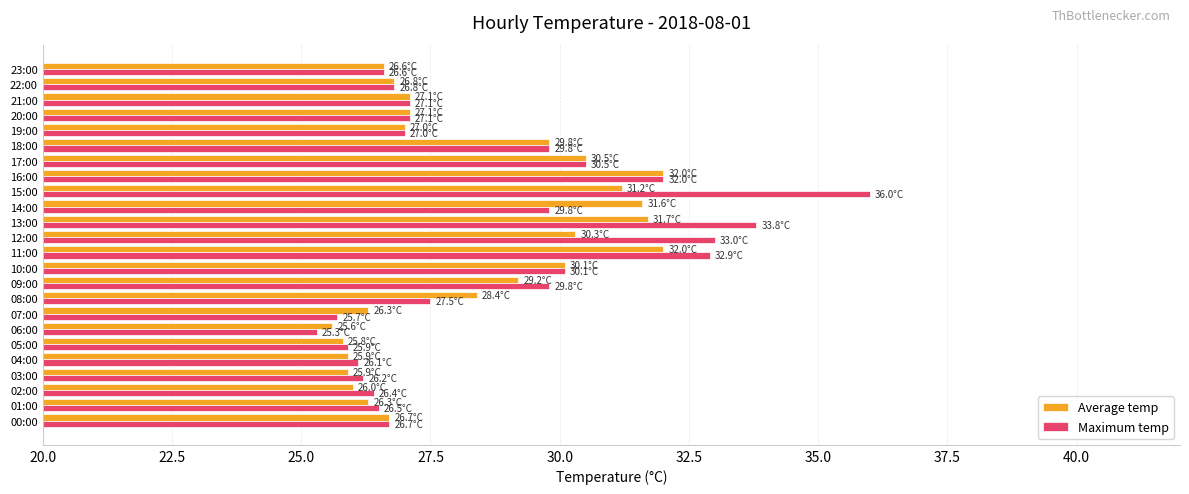

True or false: Average temp has a value of 19.3 at 11:00.

False